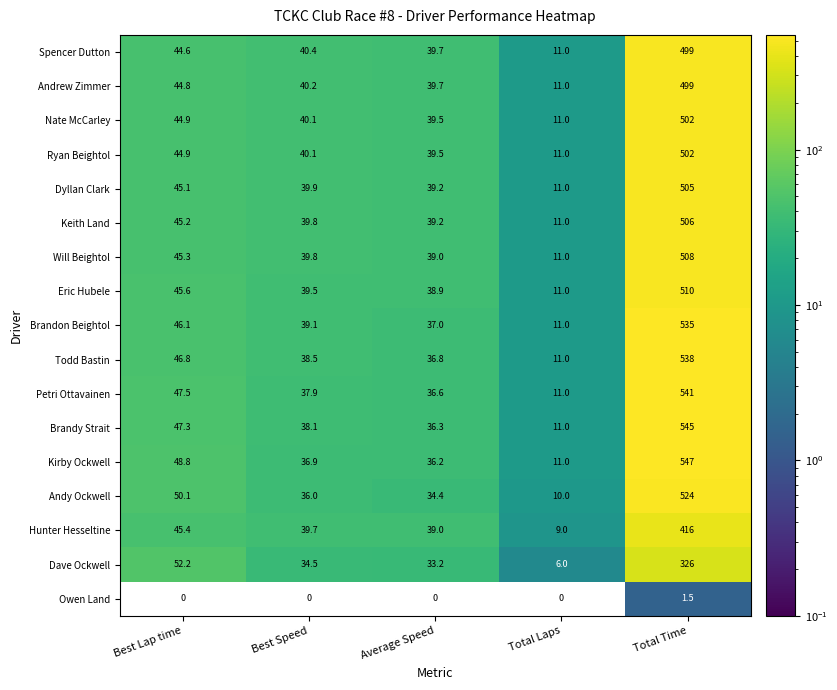

Rank the categories by Dave Ockwell value from highest to lowest.

Total Time, Best Lap time, Best Speed, Average Speed, Total Laps